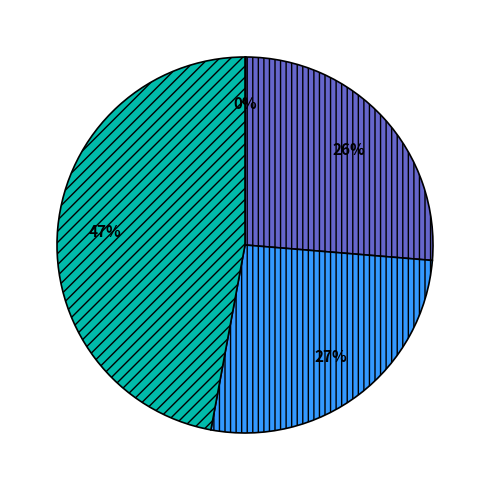

Is there any slice that represents more than half of the pie?

No